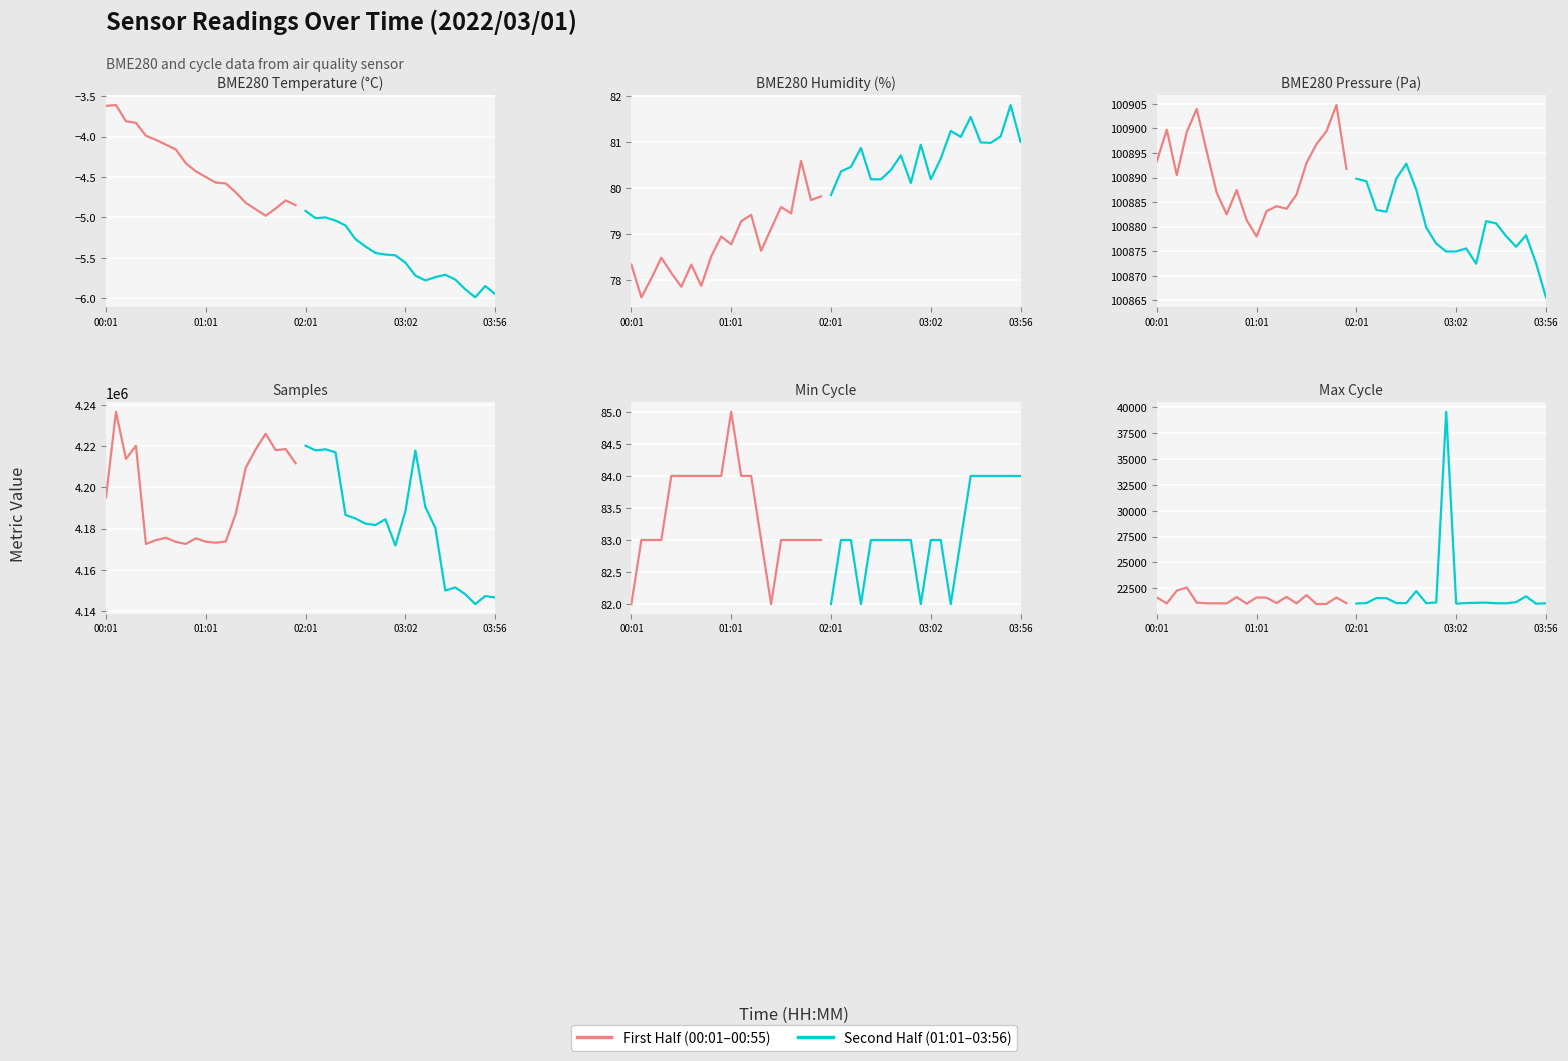

Which series has the widest spread of values?

Second Half